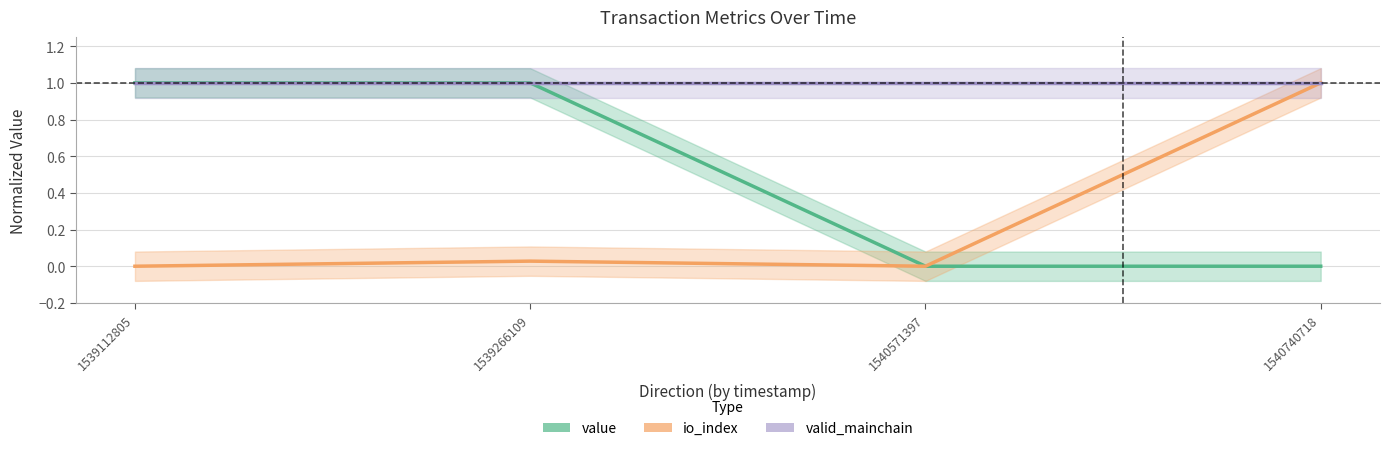

Which series changed the most between 1539112805 and 1539266109?

io_index